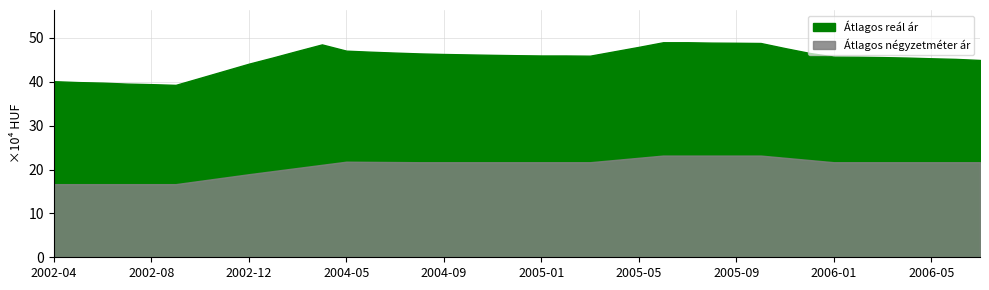

How many categories are shown in the chart?

39